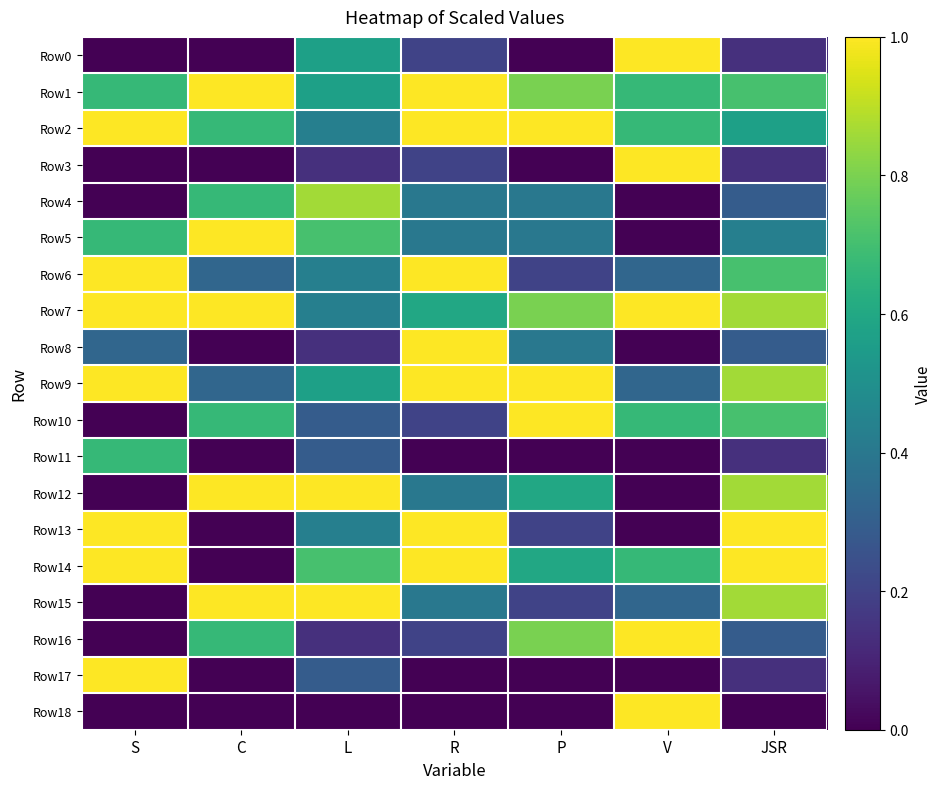

Reading left to right, list all the values displayed in this chart.

Row0: S=0.0	C=0.0	L=0.6	R=0.2	P=0.0	V=1.0	JSR=0.1
Row1: S=0.7	C=1.0	L=0.6	R=1.0	P=0.8	V=0.7	JSR=0.7
Row2: S=1.0	C=0.7	L=0.4	R=1.0	P=1.0	V=0.7	JSR=0.6
Row3: S=0.0	C=0.0	L=0.1	R=0.2	P=0.0	V=1.0	JSR=0.1
Row4: S=0.0	C=0.7	L=0.9	R=0.4	P=0.4	V=0.0	JSR=0.3
Row5: S=0.7	C=1.0	L=0.7	R=0.4	P=0.4	V=0.0	JSR=0.4
Row6: S=1.0	C=0.3	L=0.4	R=1.0	P=0.2	V=0.3	JSR=0.7
Row7: S=1.0	C=1.0	L=0.4	R=0.6	P=0.8	V=1.0	JSR=0.9
Row8: S=0.3	C=0.0	L=0.1	R=1.0	P=0.4	V=0.0	JSR=0.3
Row9: S=1.0	C=0.3	L=0.6	R=1.0	P=1.0	V=0.3	JSR=0.9
Row10: S=0.0	C=0.7	L=0.3	R=0.2	P=1.0	V=0.7	JSR=0.7
Row11: S=0.7	C=0.0	L=0.3	R=0.0	P=0.0	V=0.0	JSR=0.1
Row12: S=0.0	C=1.0	L=1.0	R=0.4	P=0.6	V=0.0	JSR=0.9
Row13: S=1.0	C=0.0	L=0.4	R=1.0	P=0.2	V=0.0	JSR=1.0
Row14: S=1.0	C=0.0	L=0.7	R=1.0	P=0.6	V=0.7	JSR=1.0
Row15: S=0.0	C=1.0	L=1.0	R=0.4	P=0.2	V=0.3	JSR=0.9
Row16: S=0.0	C=0.7	L=0.1	R=0.2	P=0.8	V=1.0	JSR=0.3
Row17: S=1.0	C=0.0	L=0.3	R=0.0	P=0.0	V=0.0	JSR=0.1
Row18: S=0.0	C=0.0	L=0.0	R=0.0	P=0.0	V=1.0	JSR=0.0